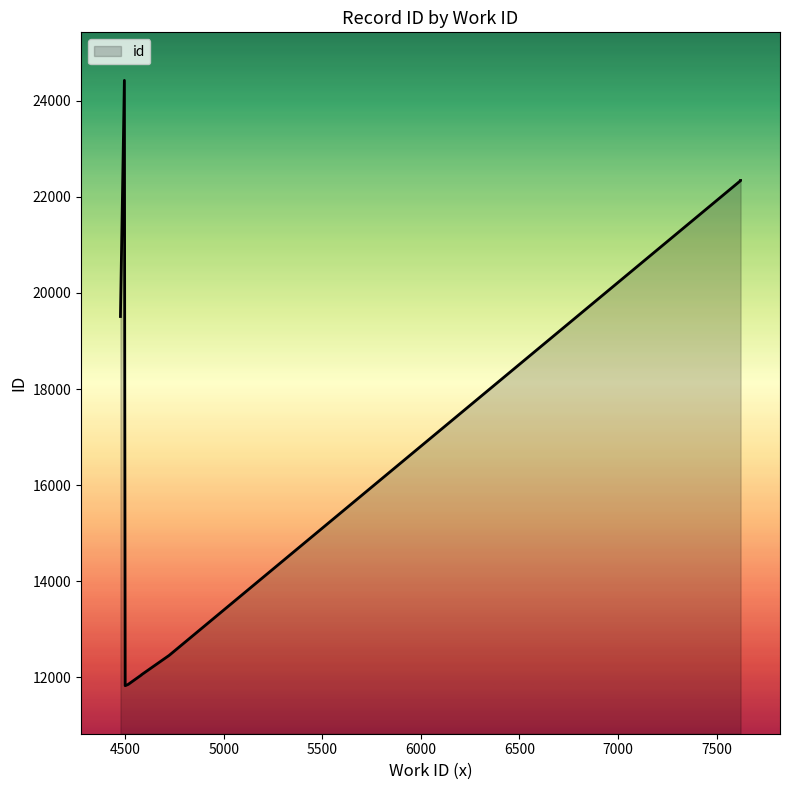

Count the number of data series in this chart.

1